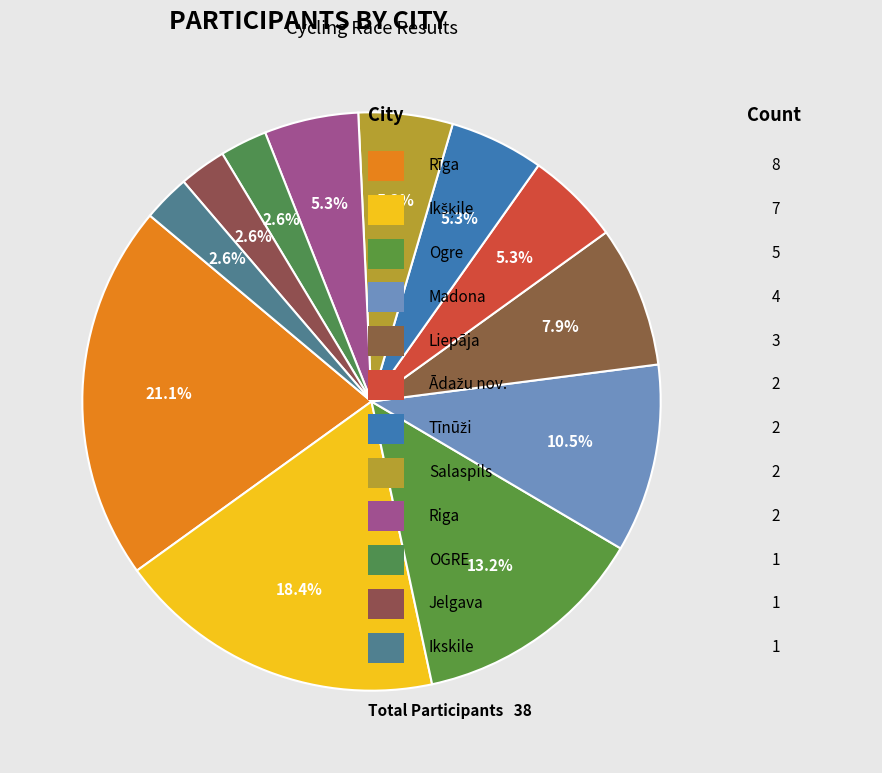

Which category has the smallest portion of the pie?

OGRE